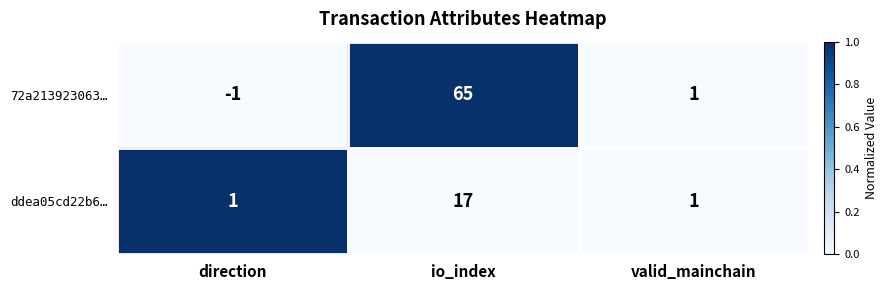

At which category is the sum across all series the highest?

io_index